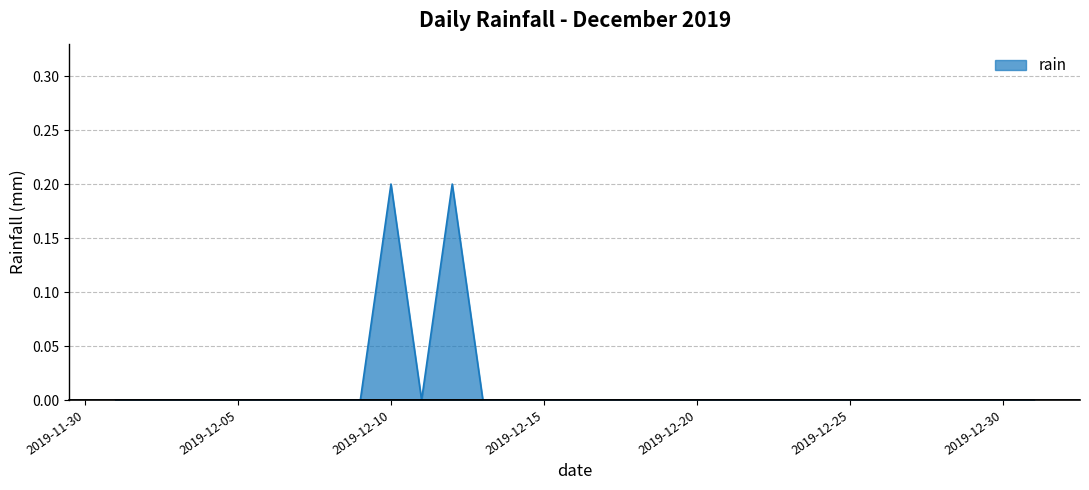

Count the values in the range 0 to 1.

31